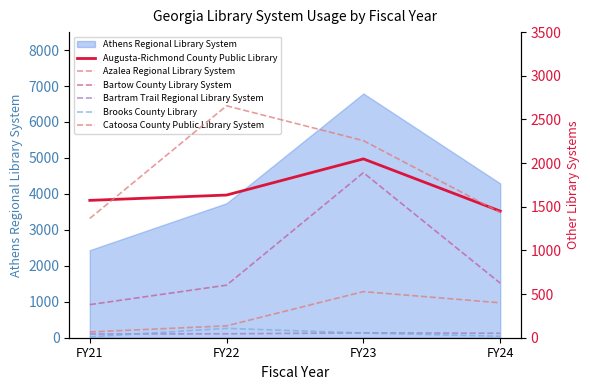

In Athens Regional Library System, how many points are higher than both neighbors (excluding endpoints)?

1